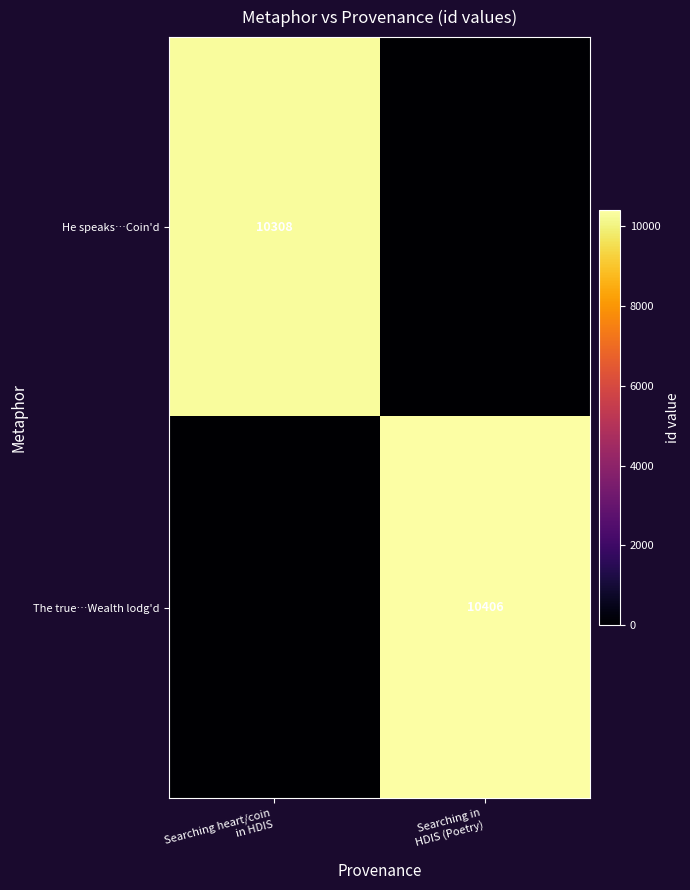

The value of The true…Wealth lodg'd at Searching heart/coin in HDIS is 0. True or false?

True